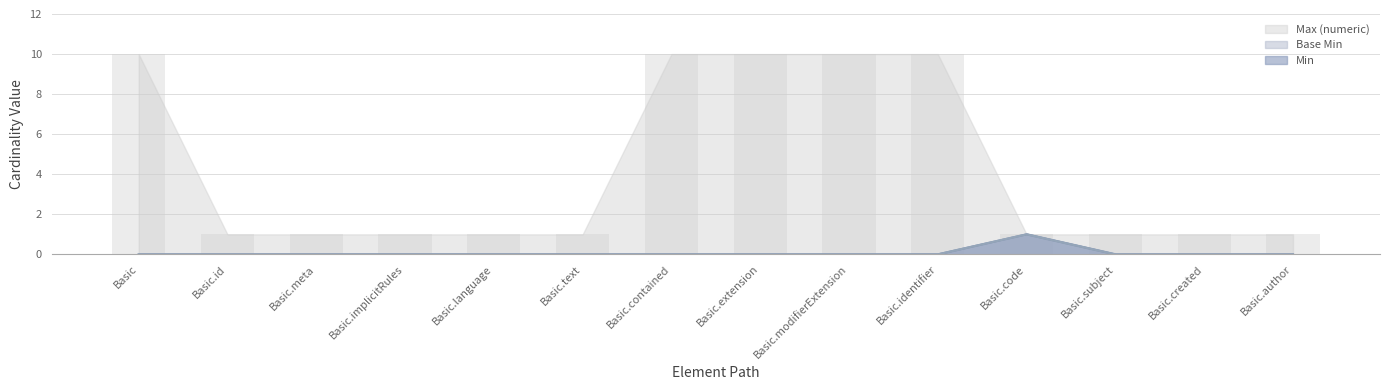

Reading left to right, extract all data points from this chart.

Basic=10	Basic.id=1	Basic.meta=1	Basic.implicitRules=1	Basic.language=1	Basic.text=1	Basic.contained=10	Basic.extension=10	Basic.modifierExtension=10	Basic.identifier=10	Basic.code=1	Basic.subject=1	Basic.created=1	Basic.author=1